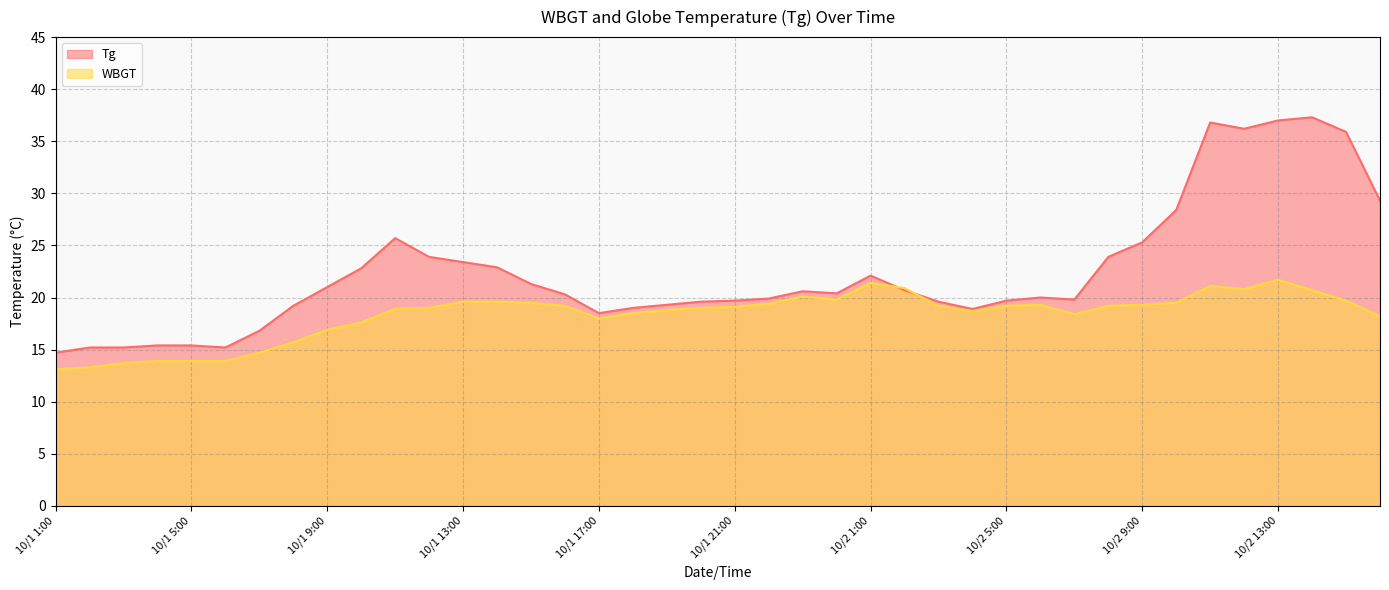

At 10/1 17:00, list the series in order from largest to smallest.

Tg, WBGT